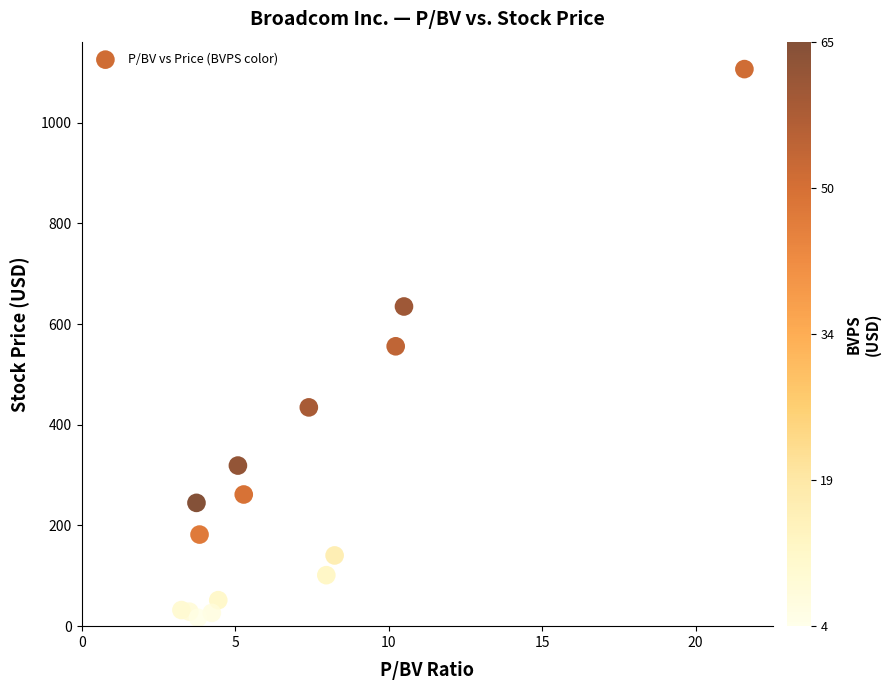

What is the range of X values (max minus min)?

18.3